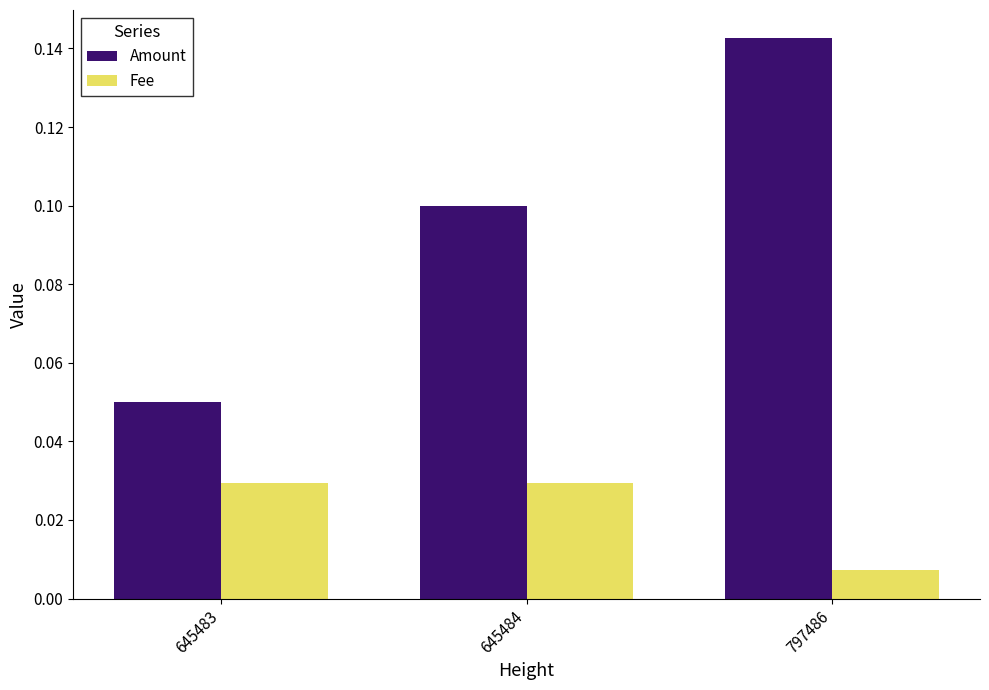

Which category has the highest value across all series?

797486